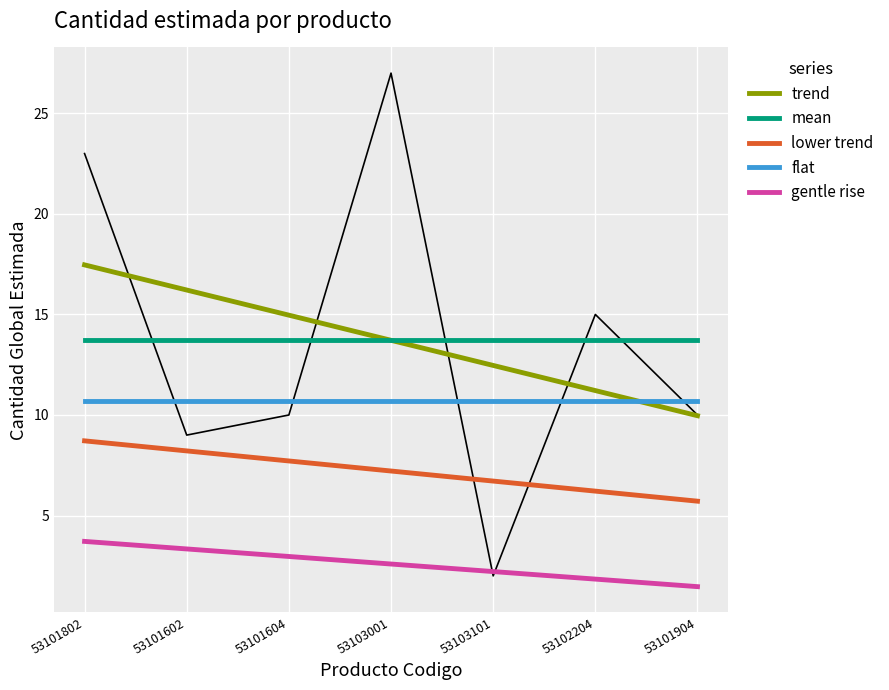

Rank the categories by lower trend value from highest to lowest.

53101802, 53101602, 53101604, 53103001, 53103101, 53102204, 53101904